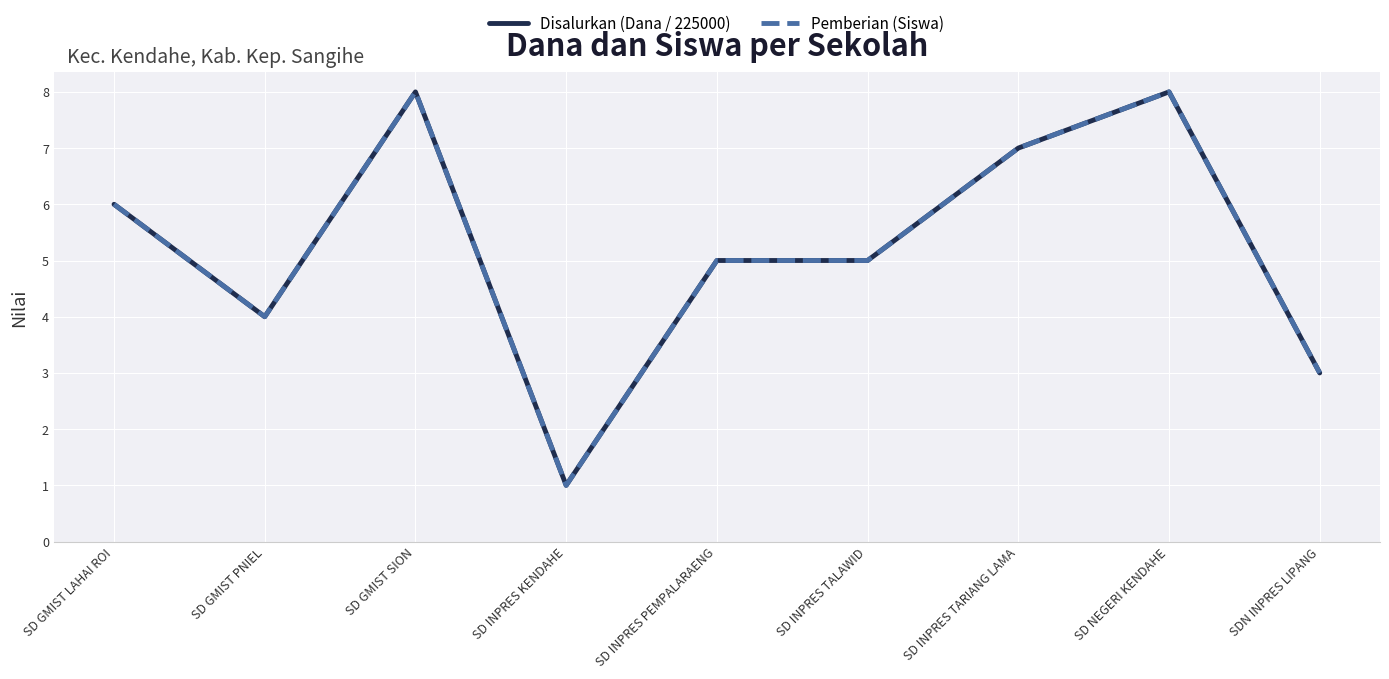

Between SDN INPRES LIPANG and SD GMIST LAHAI ROI, which is larger?

SD GMIST LAHAI ROI